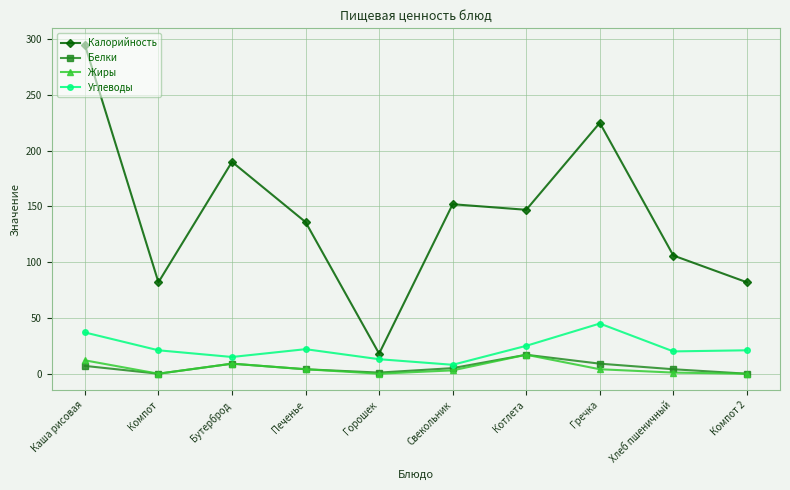

What are all the series names shown in the legend?

Калорийность, Белки, Жиры, Углеводы